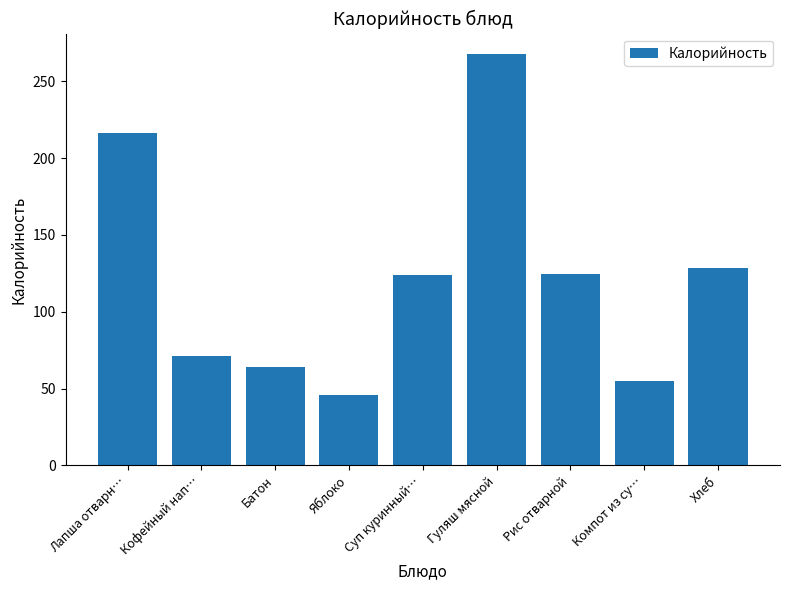

What is the difference between the values at Лапша отварн… and Яблоко?

170.0